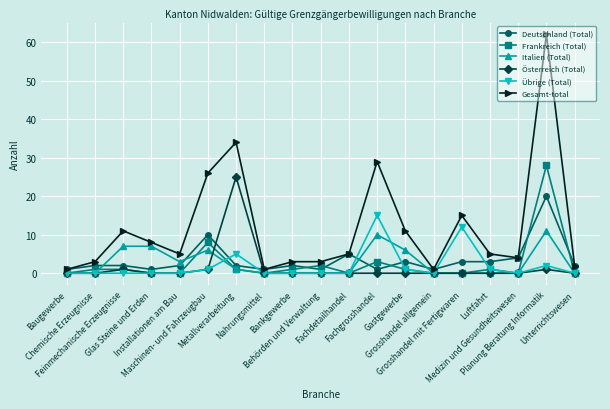

What is the total value across all series at Maschinen- und Fahrzeugbau?

52